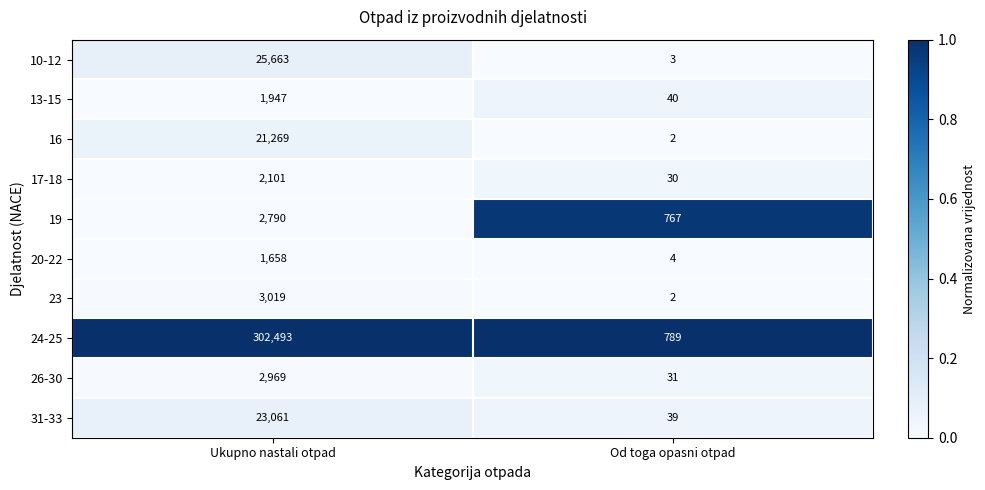

Which series has the largest total across all categories?

24-25